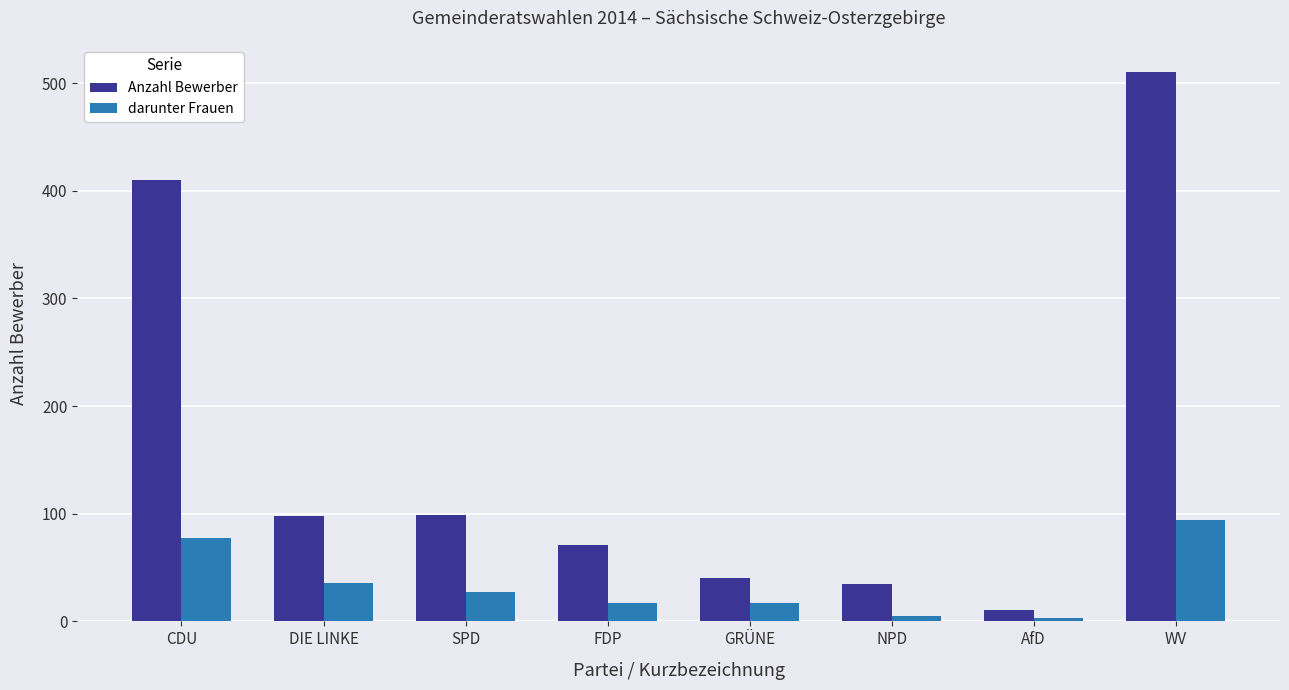

What is the difference between the Anzahl Bewerber values at AfD and DIE LINKE?

87